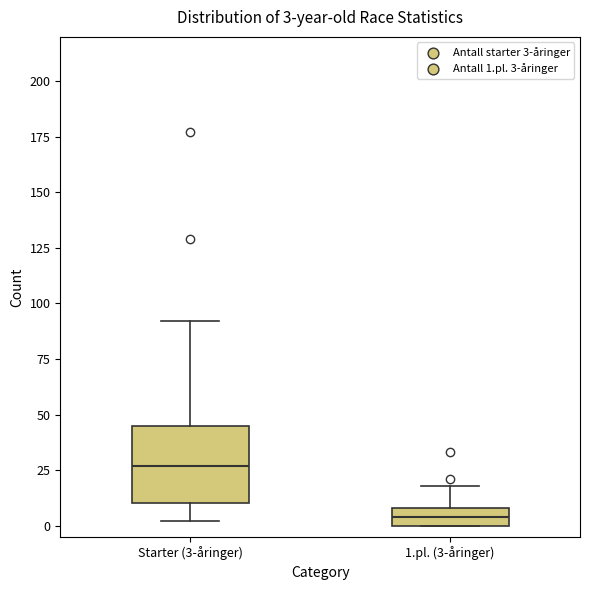

Comparing the boxes themselves (not the whiskers), which one is the tallest?

Starter (3-åringer)